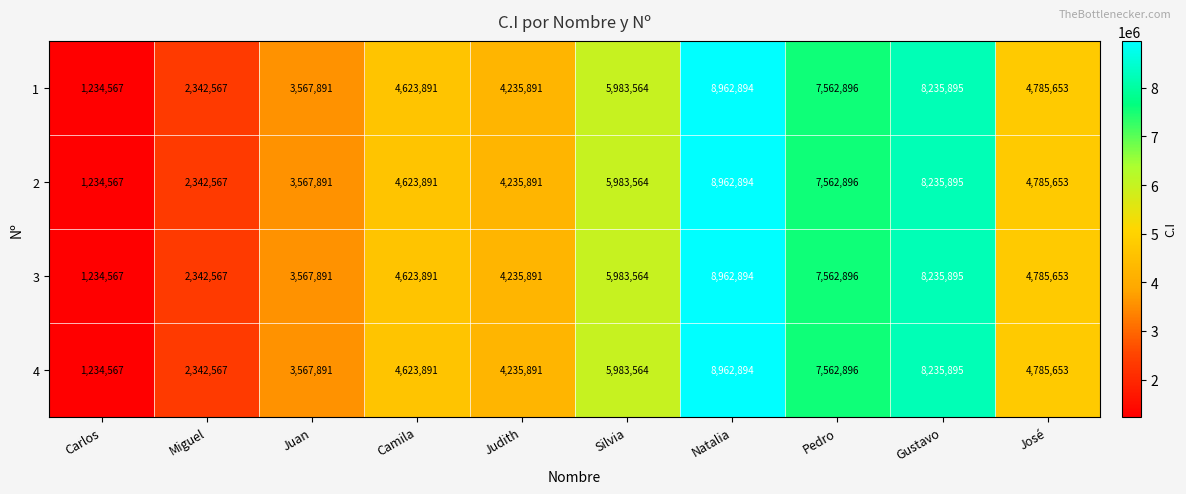

True or false: 1 has a value of 5983564 at Silvia.

True